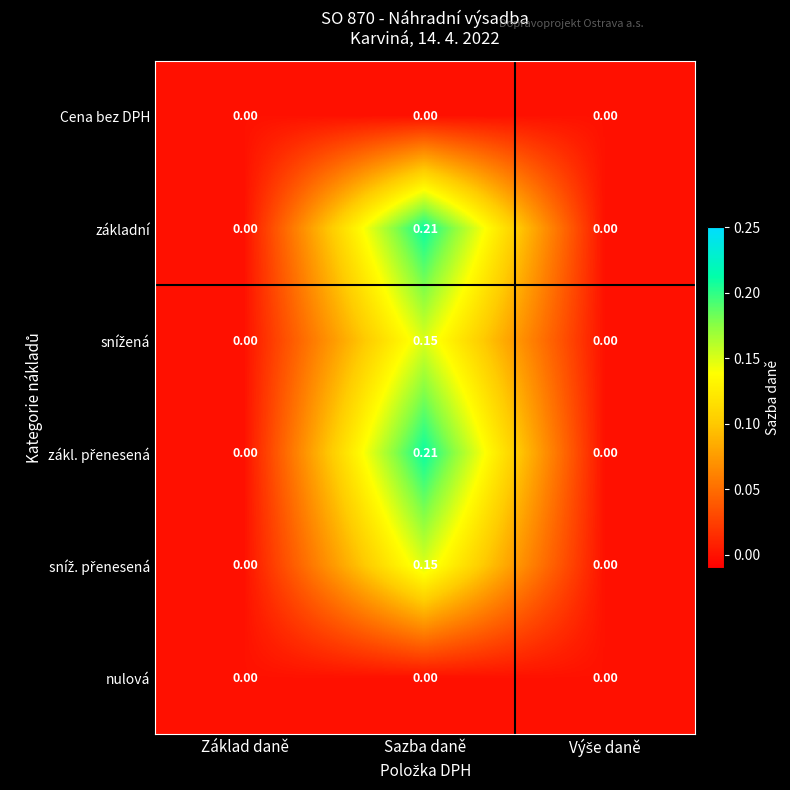

At which category is the sum across all series the highest?

Sazba daně